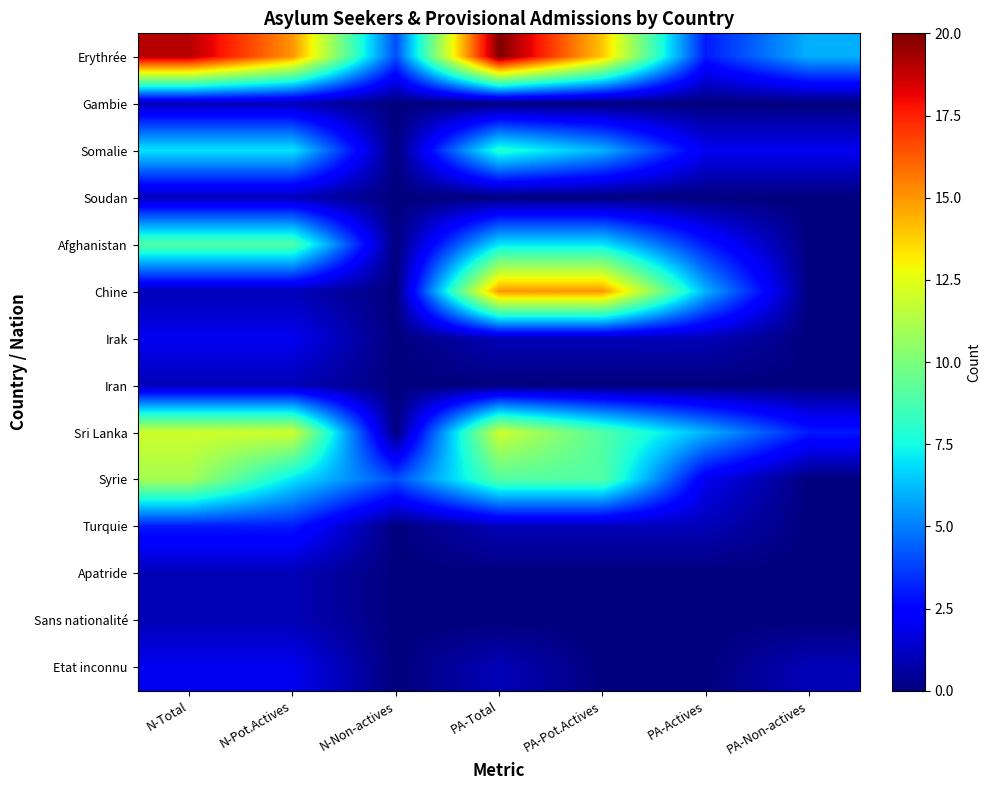

What is the average value of the Irak series?

1